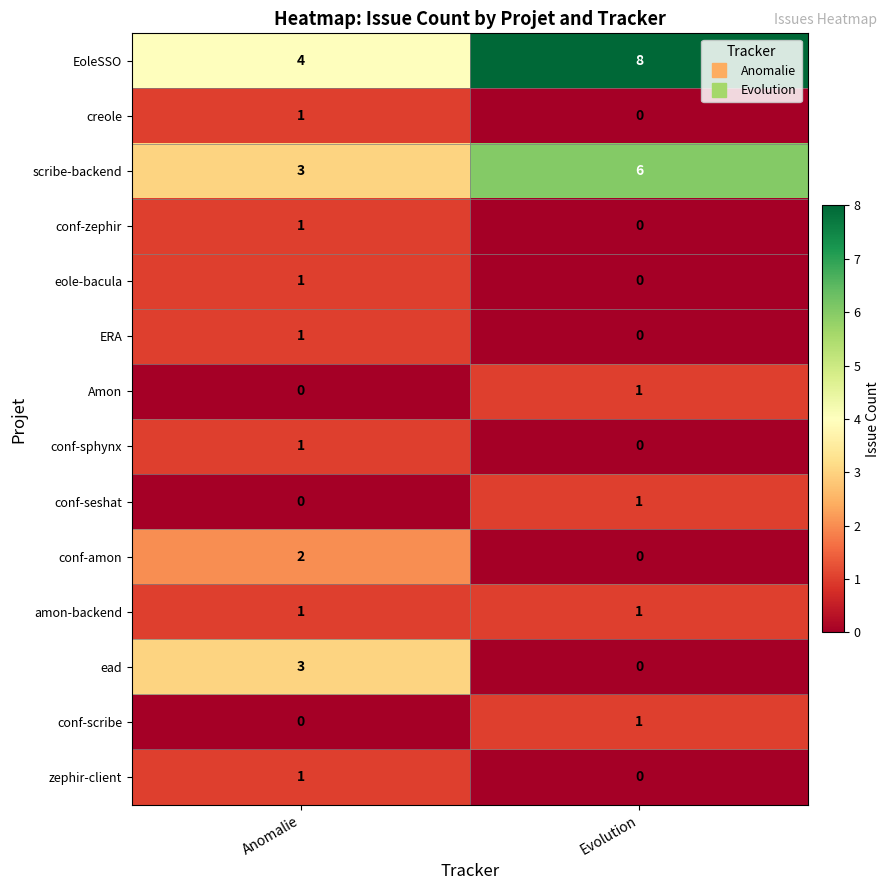

At which category does the chart reach its peak across all series?

Evolution